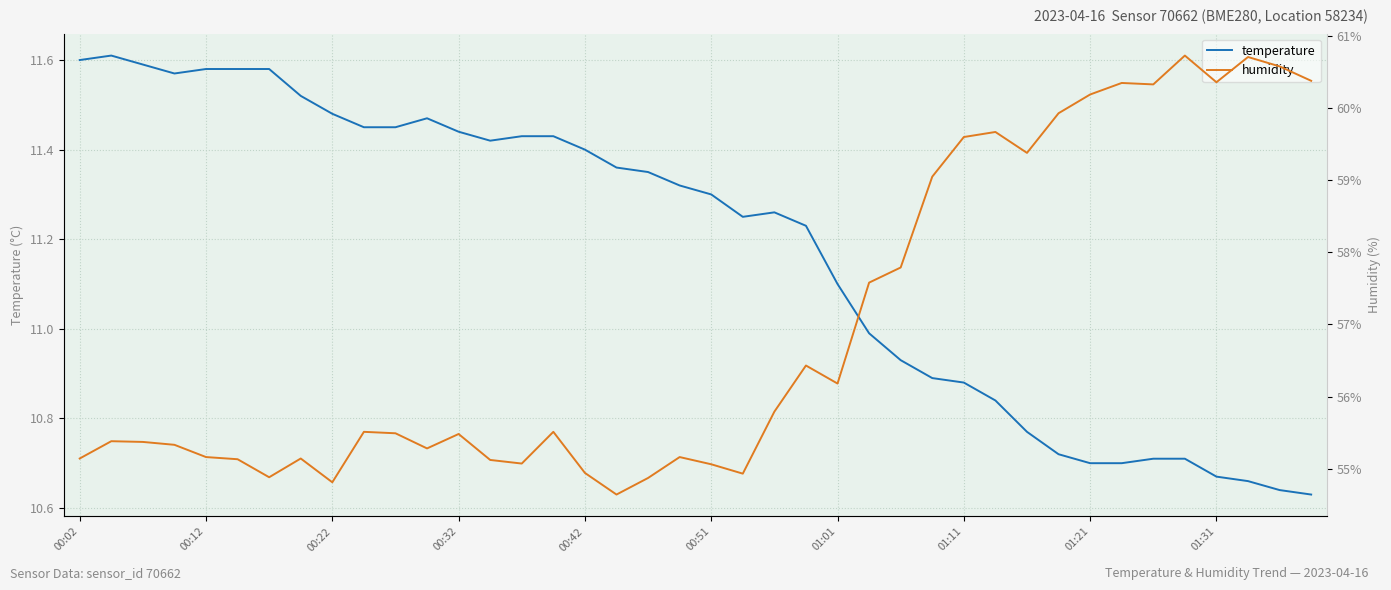

Where does the temperature series first go above 11?

00:02